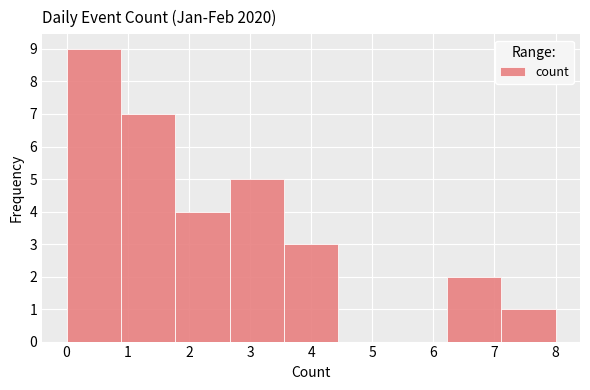

Which range on the x-axis has the tallest bar?

0.0 to 0.9